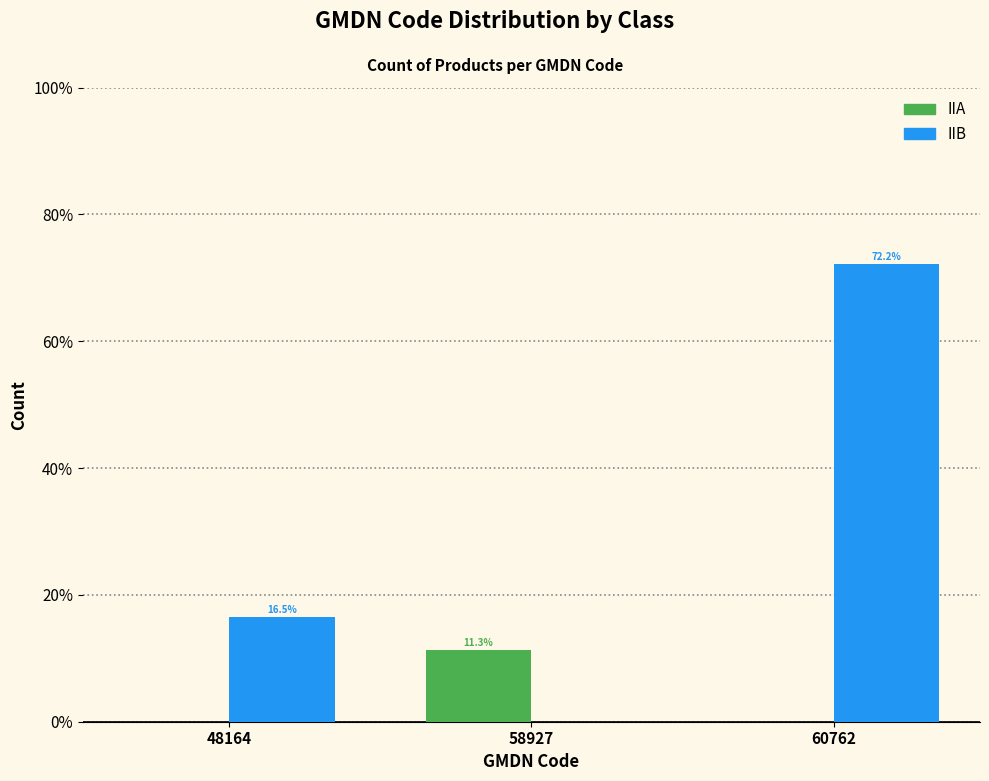

Reading left to right, extract all data points from this chart.

IIA: 48164=0.0	58927=11.3	60762=0.0
IIB: 48164=16.5	58927=0.0	60762=72.2